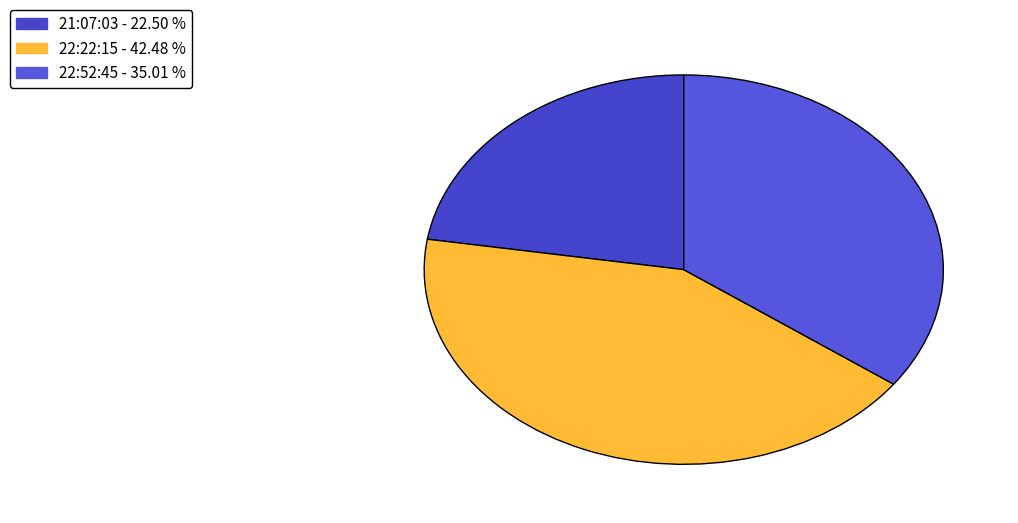

What is the smallest slice in the pie chart?

21:07:03 - 22.50 %